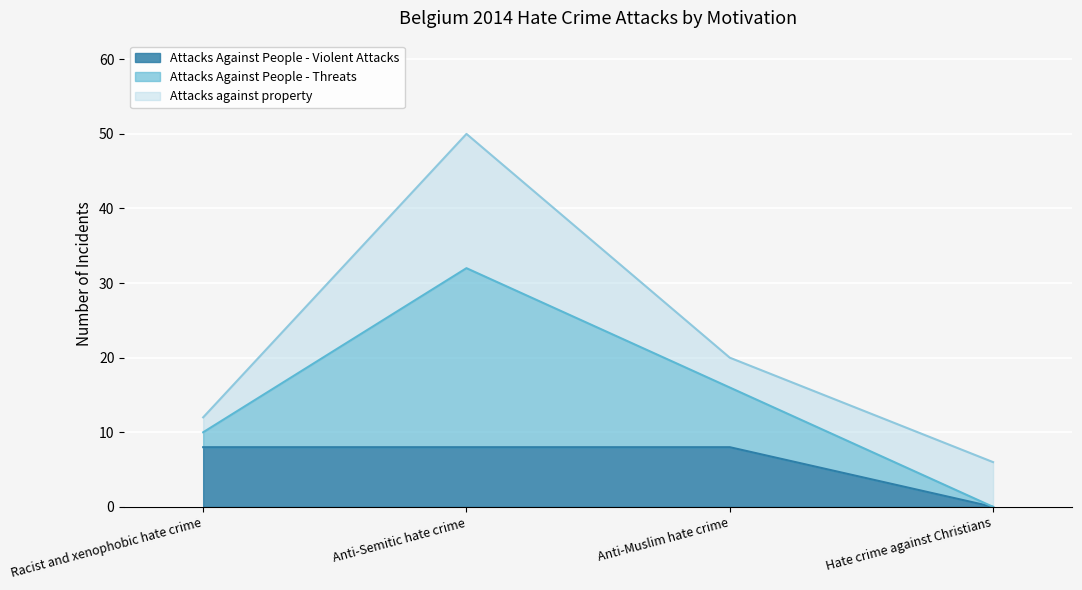

How many values in the Attacks Against People - Violent Attacks series are below 8?

1